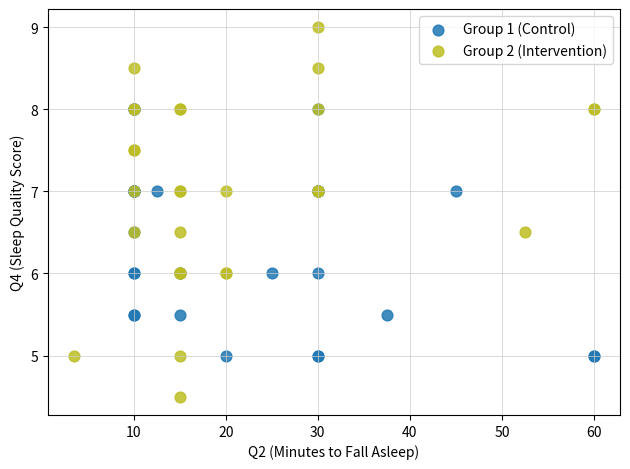

Which series contains the highest Y value?

Group 2 (Intervention)